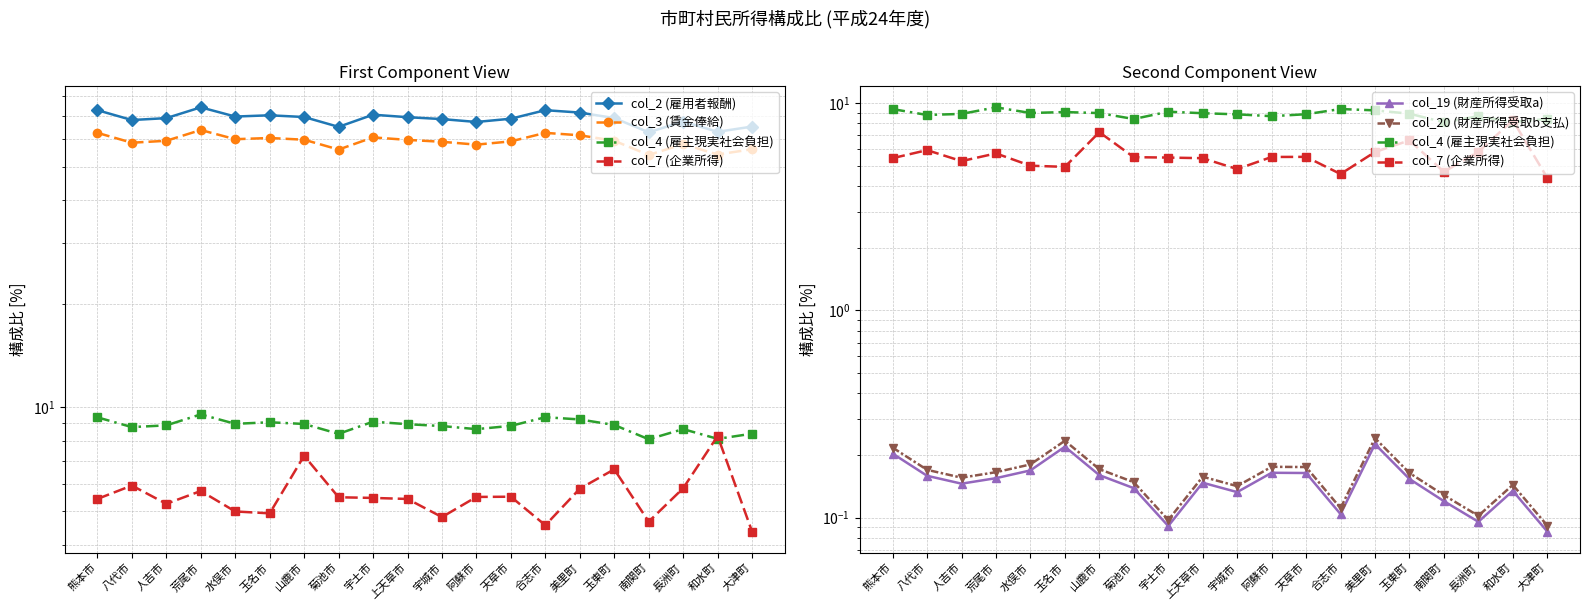

Count the number of categories in the chart.

20